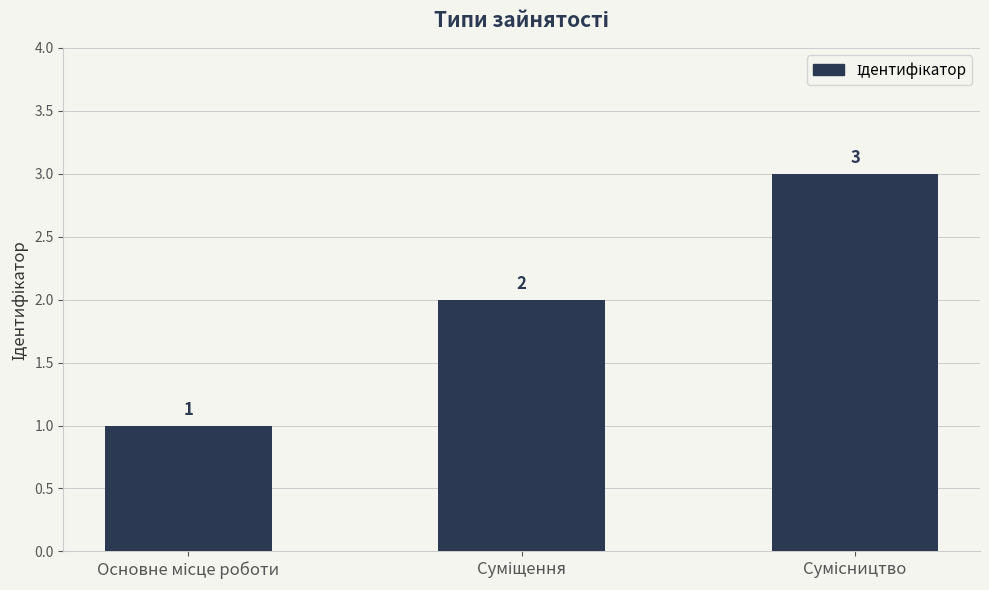

What is the greatest value displayed?

3